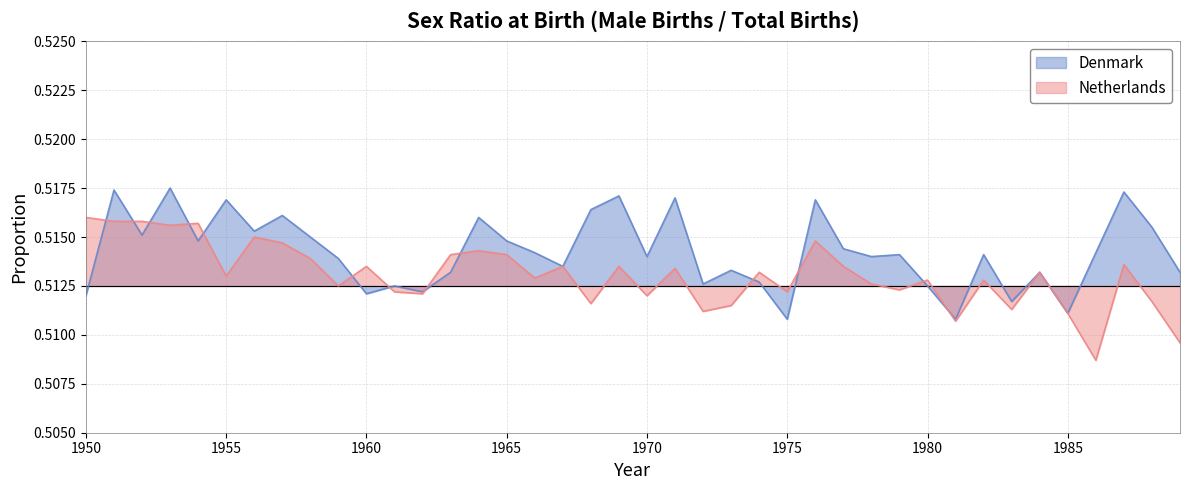

Is it true that Denmark equals 0.5 at 1961?

True